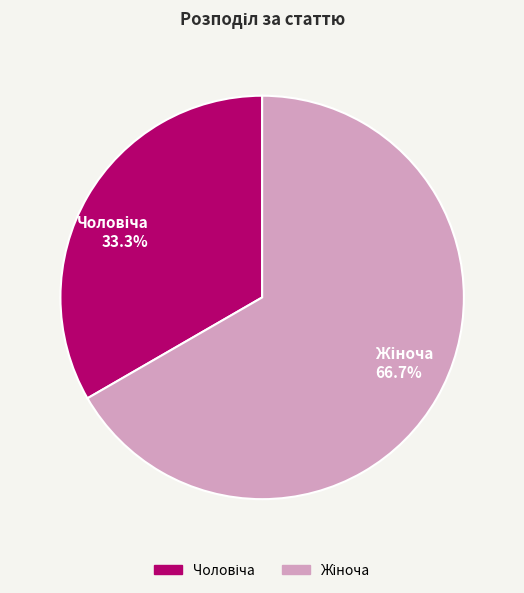

Does any single category account for the majority?

Yes